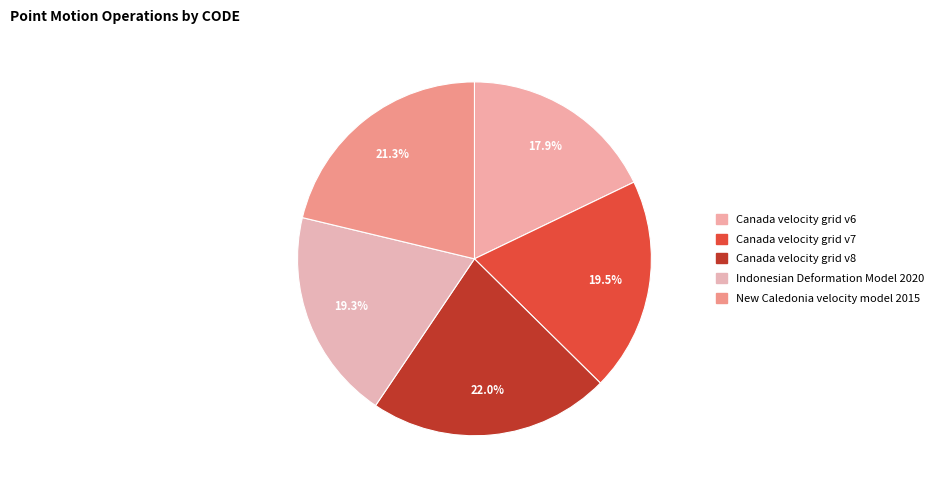

What percentage is NOT represented by Indonesian Deformation Model 2020?

80.7%